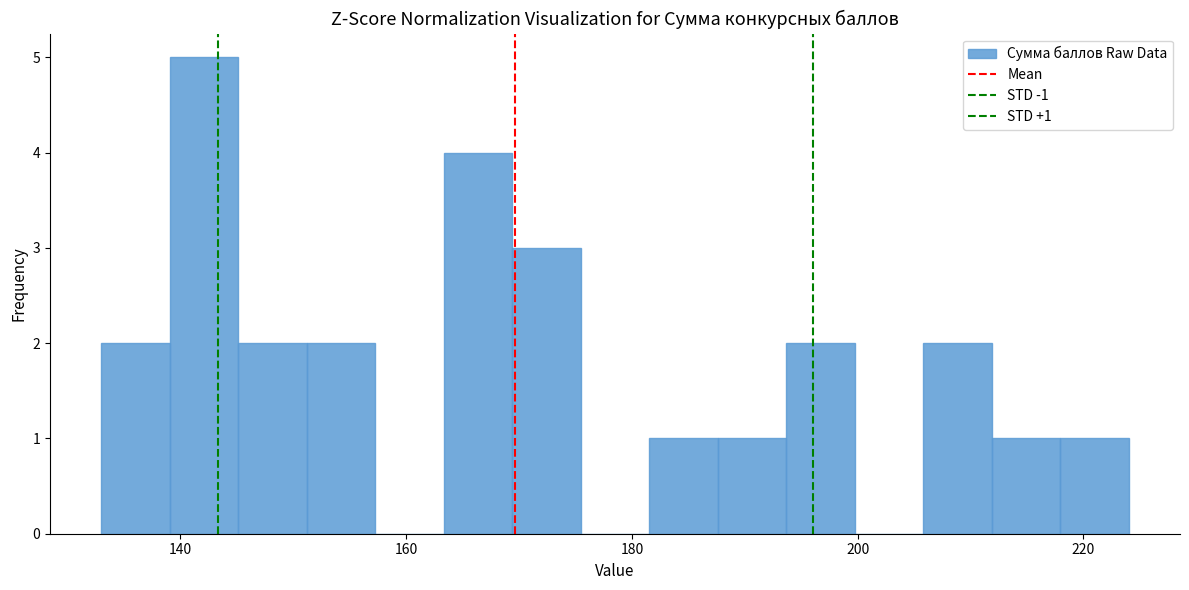

Read against the x-axis, roughly where is the centre of the tallest bar?

142